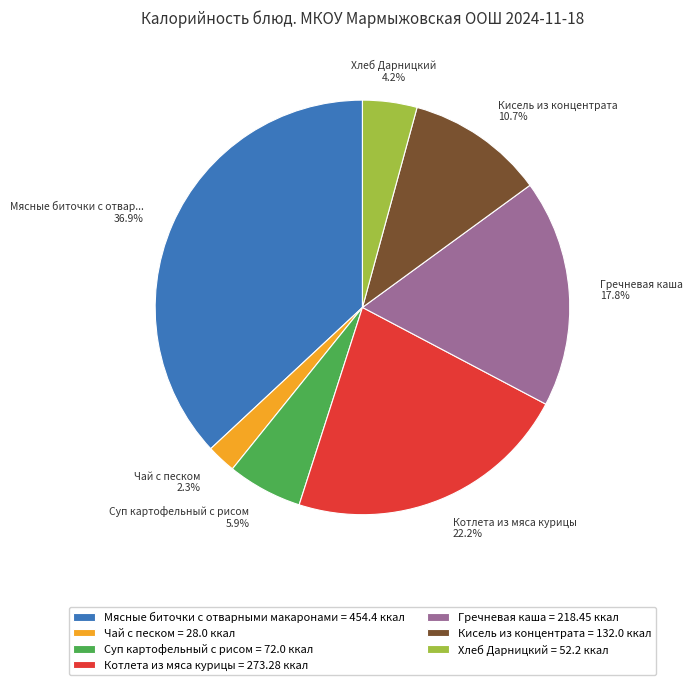

Does any single category account for the majority?

No